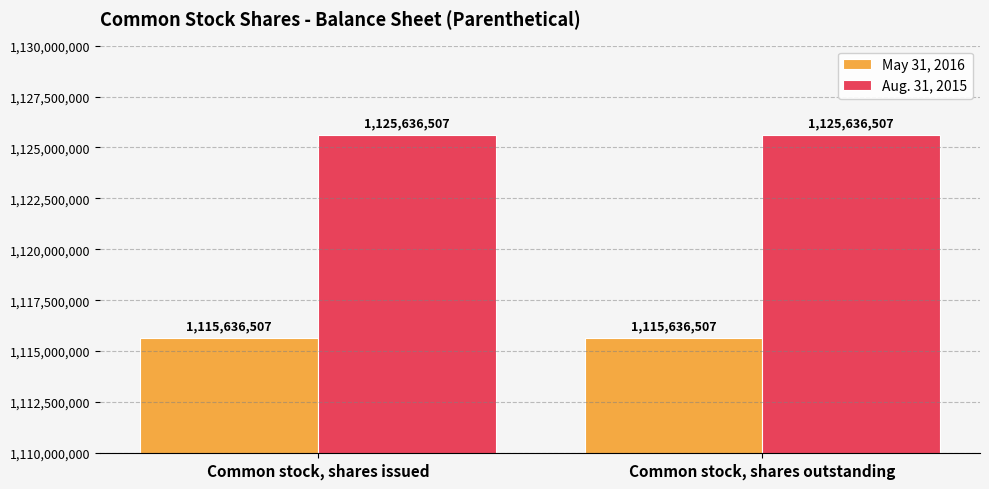

What is the sum of all Aug. 31, 2015 values?

2251273014